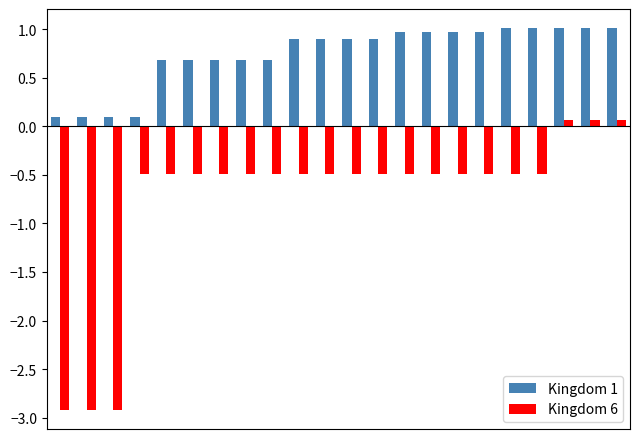

What is the value of the Kingdom 6 bar at the 7th from the left?

-0.5